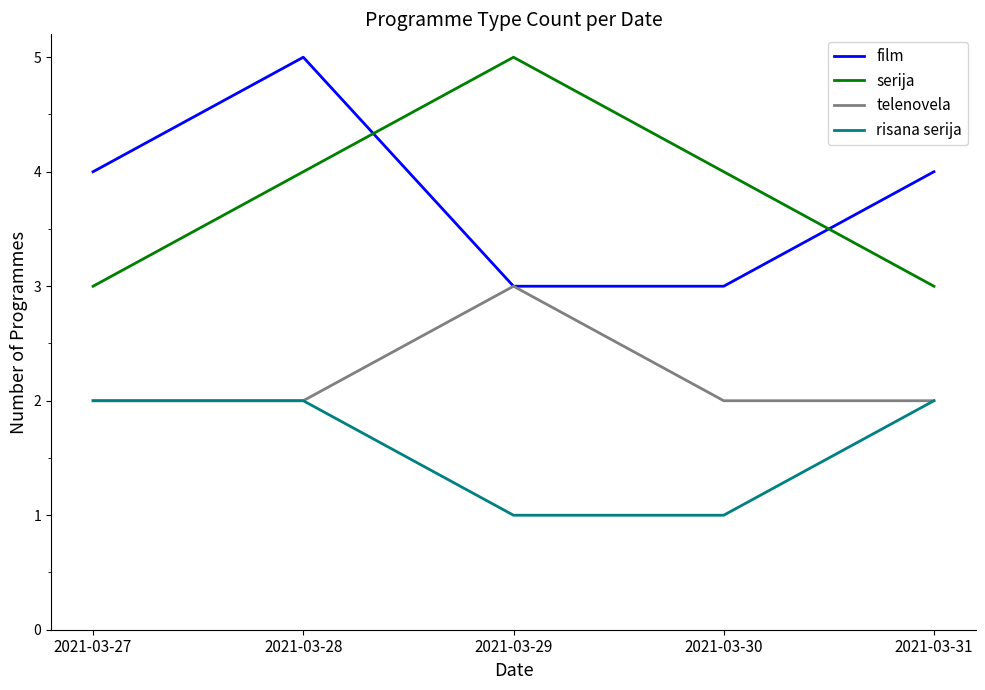

True or false: film and risana serija cross at least once.

False